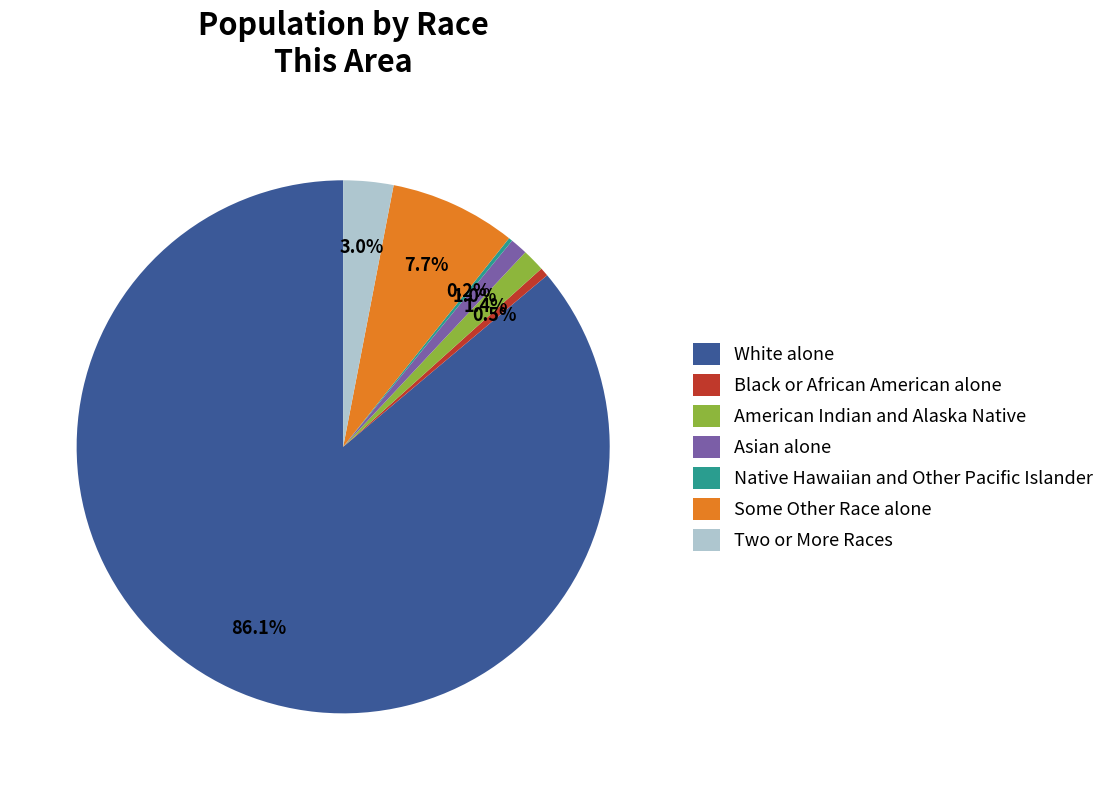

Which slice is the largest?

White alone